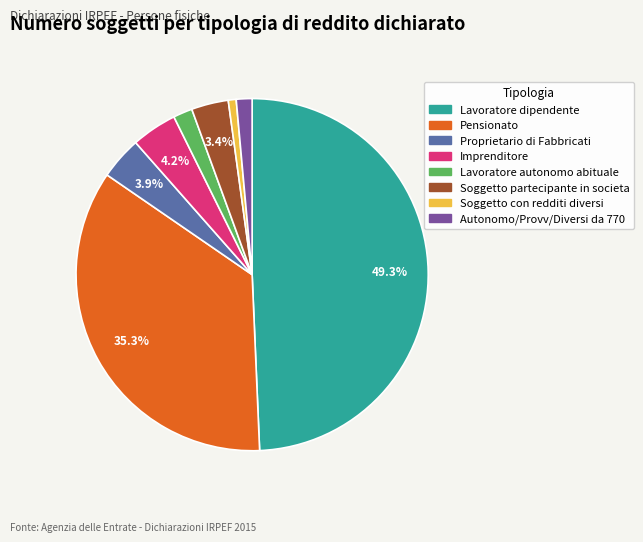

Between Pensionato and Lavoratore dipendente, which is larger?

Lavoratore dipendente